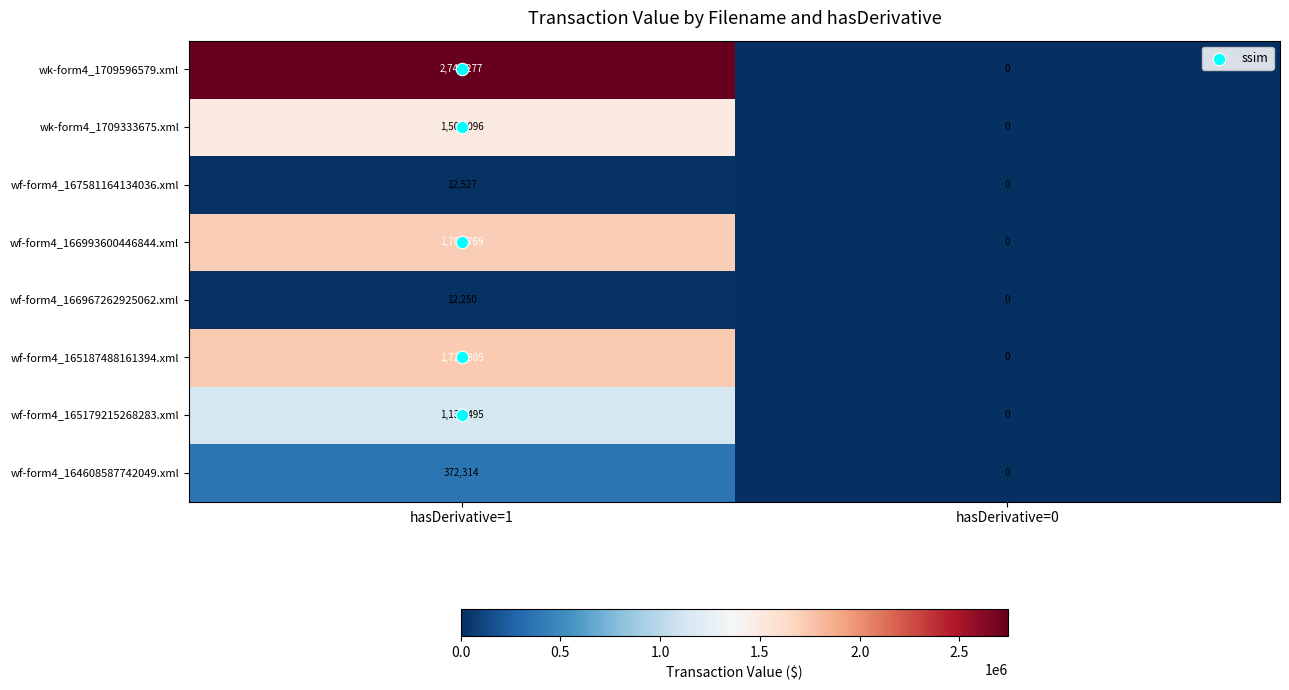

Which series has the largest total across all categories?

wk-form4_1709596579.xml